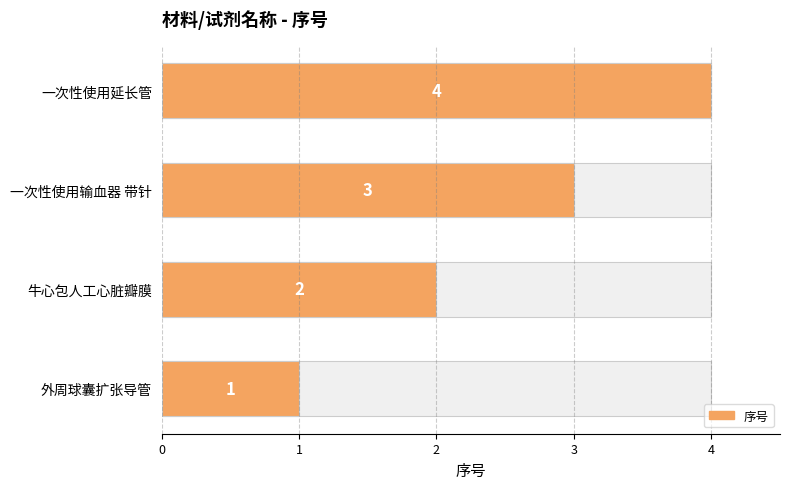

True or false: the data shows 4 at 一次性使用延长管.

True